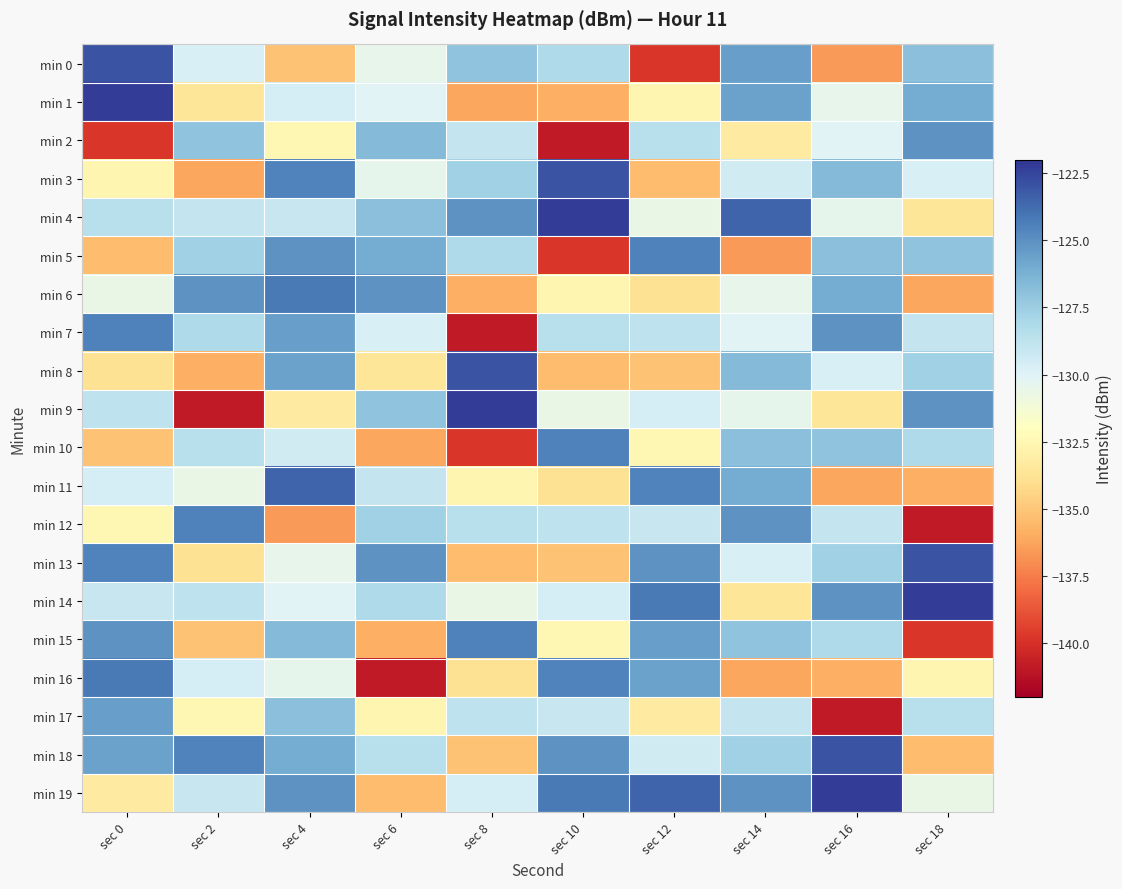

Rank the series by their maximum value, from lowest to highest.

min 17, min 2, min 5, min 7, min 10, min 12, min 15, min 6, min 16, min 11, min 0, min 3, min 8, min 13, min 18, min 1, min 4, min 9, min 14, min 19